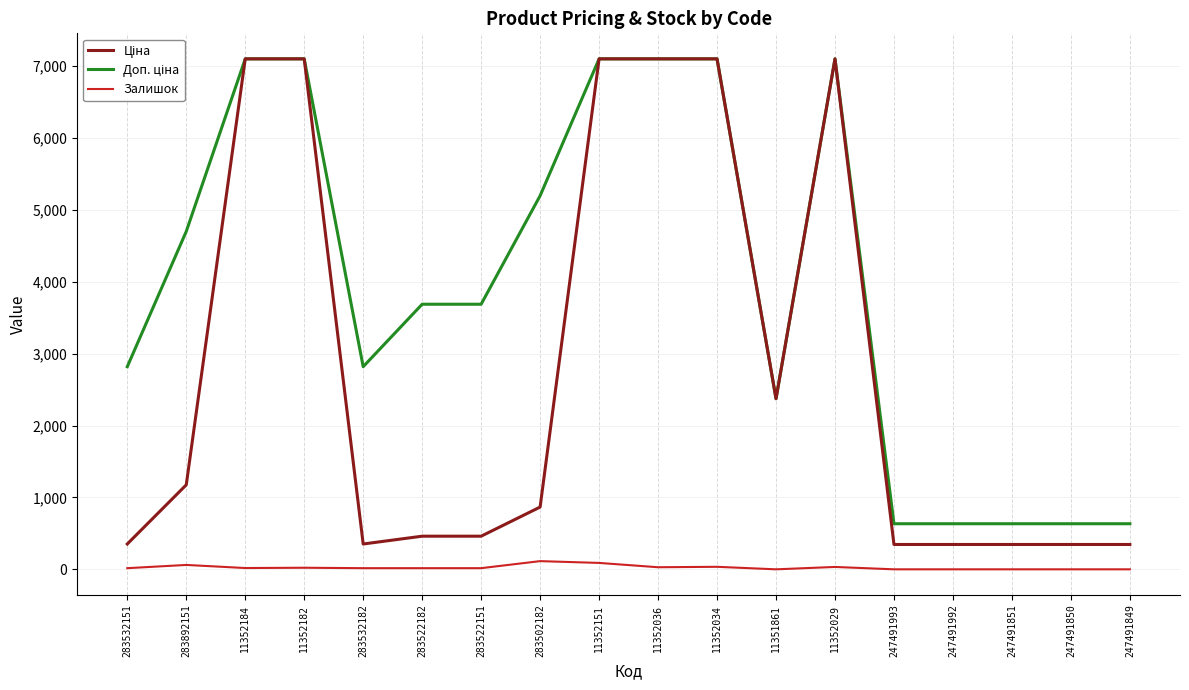

What is the spread (max minus min) of values at 247491993?

634.0